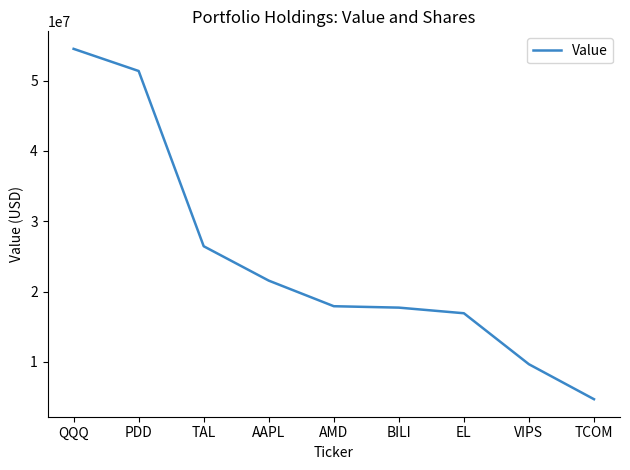

Which category has the highest value across all series?

QQQ